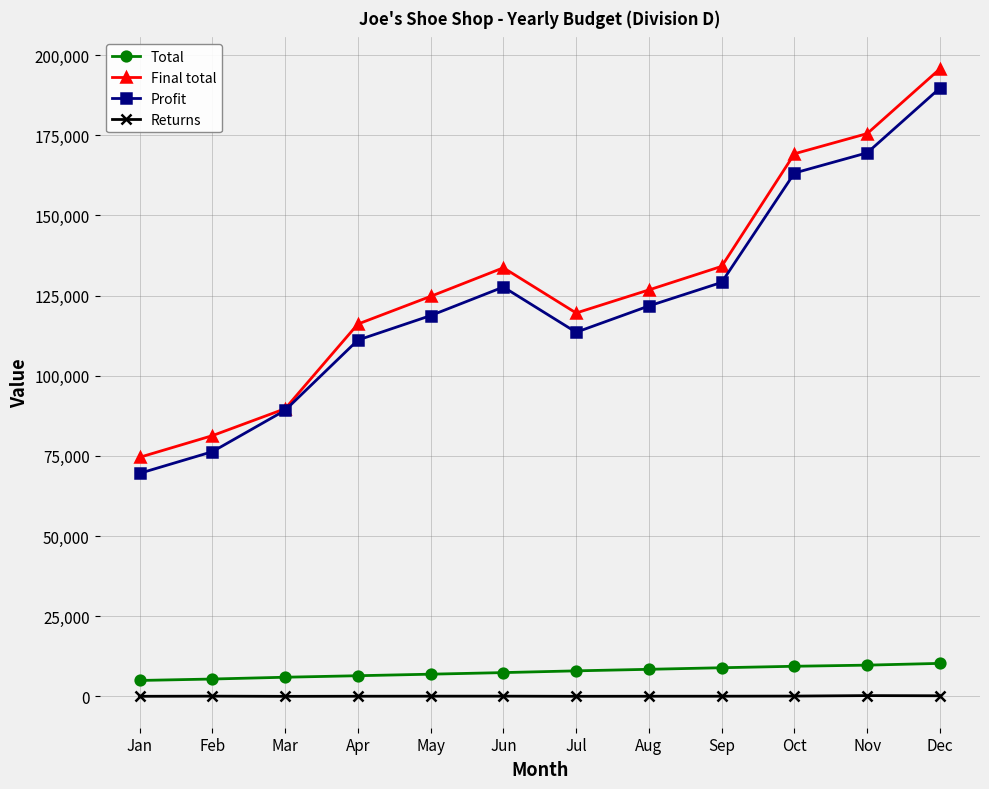

What is the smallest value displayed?

20